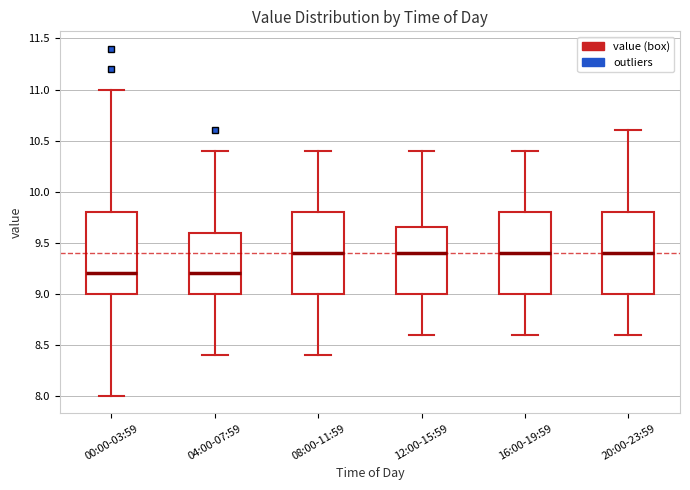

Reading left to right, read every box against the y-axis: the position of its median line, the range the box covers, and the ends of its whiskers. The values are not printed on the chart, so give them approximately, as read against the axis.

00:00-03:59: median 9.20, box 9.00 to 9.80, whiskers 8.00 to 11.00
04:00-07:59: median 9.20, box 9.00 to 9.60, whiskers 8.40 to 10.40
08:00-11:59: median 9.40, box 9.00 to 9.80, whiskers 8.40 to 10.40
12:00-15:59: median 9.40, box 9.00 to 9.65, whiskers 8.60 to 10.40
16:00-19:59: median 9.40, box 9.00 to 9.80, whiskers 8.60 to 10.40
20:00-23:59: median 9.40, box 9.00 to 9.80, whiskers 8.60 to 10.60